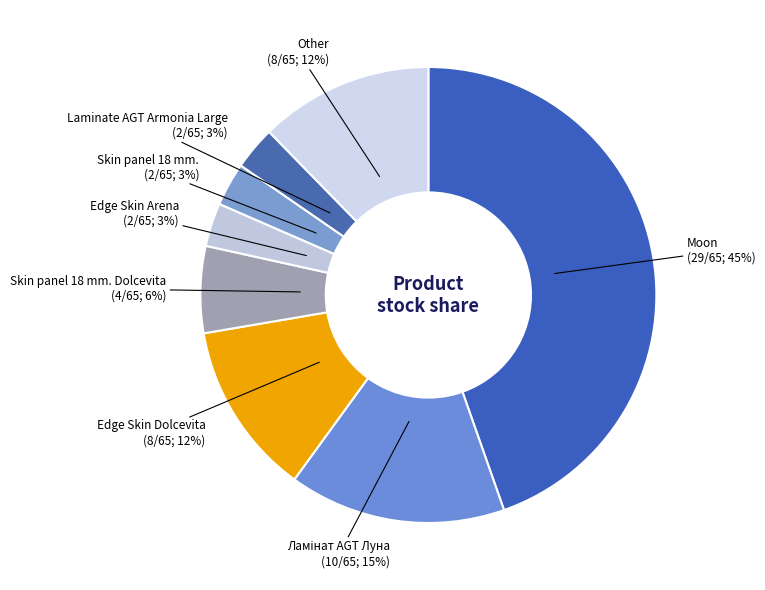

How many slices are in this pie chart?

8